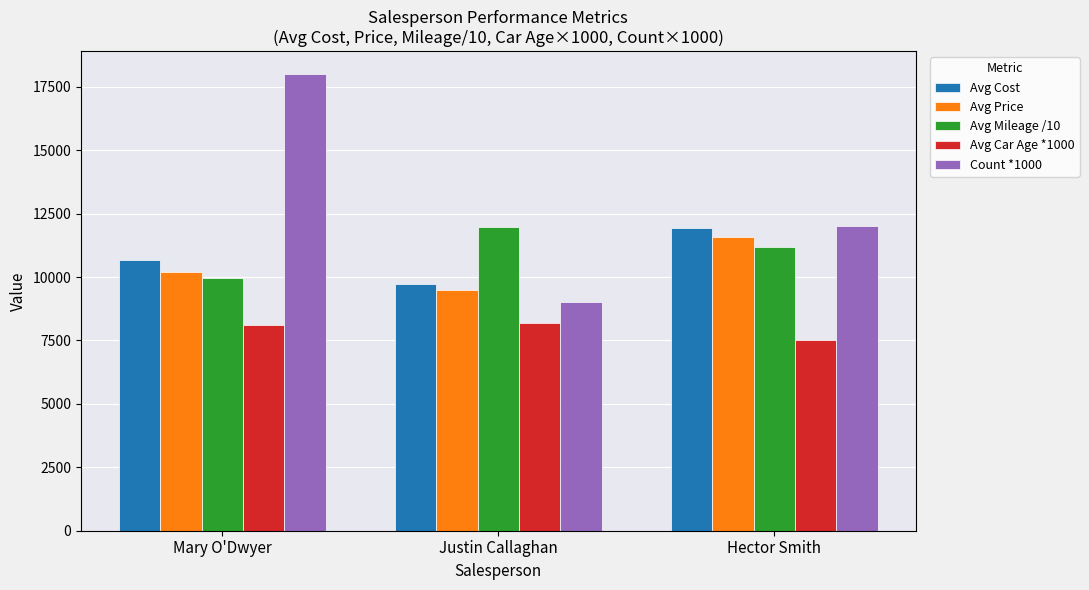

What position from the left is Hector Smith?

3